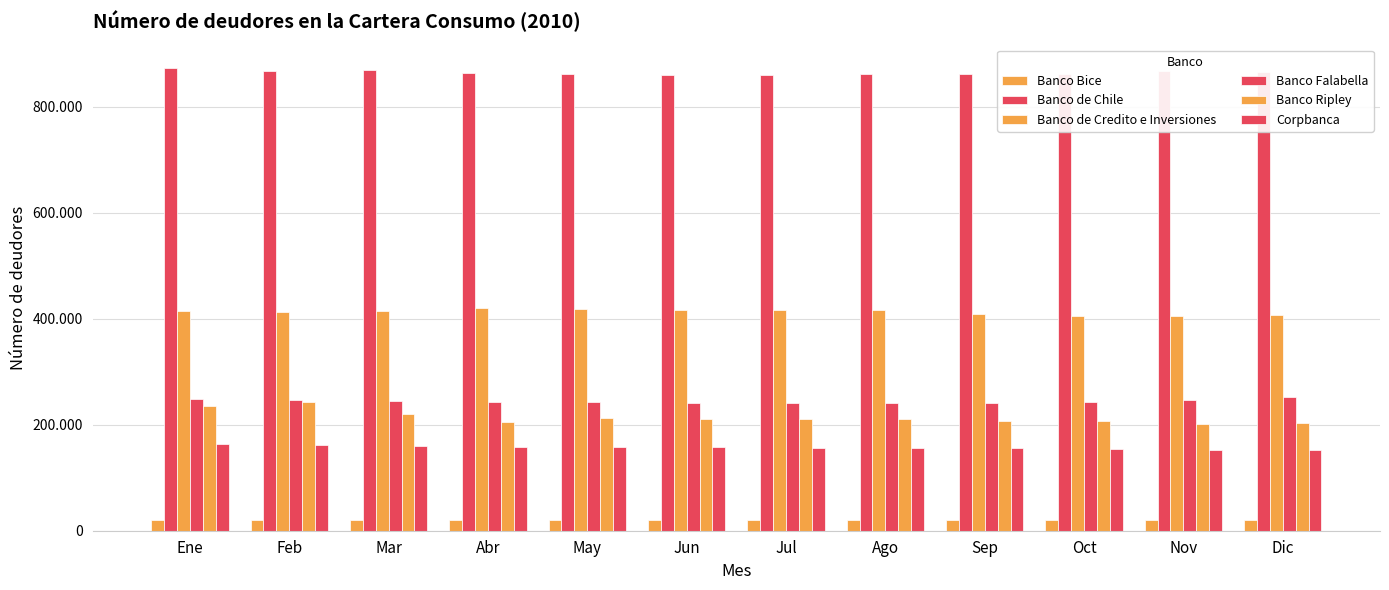

Does the chart contain stacked bars?

No